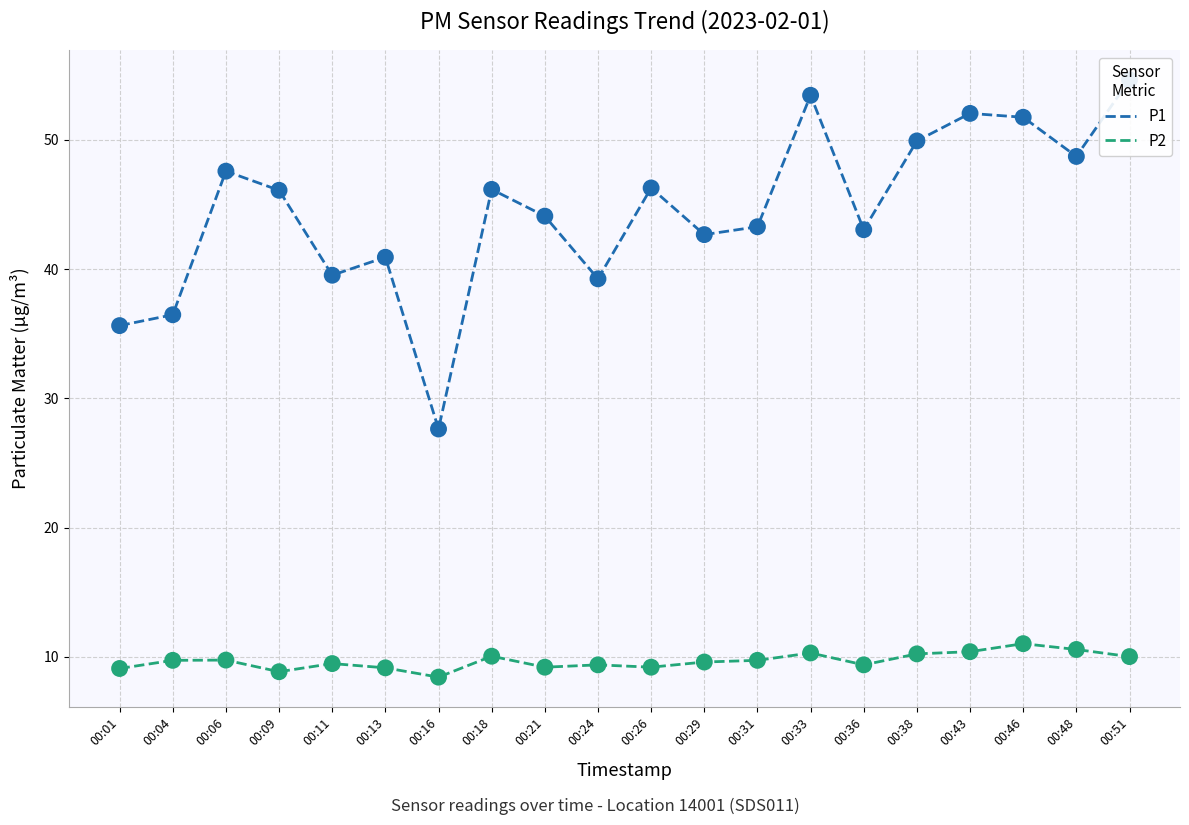

Which series has the largest total across all categories?

P1